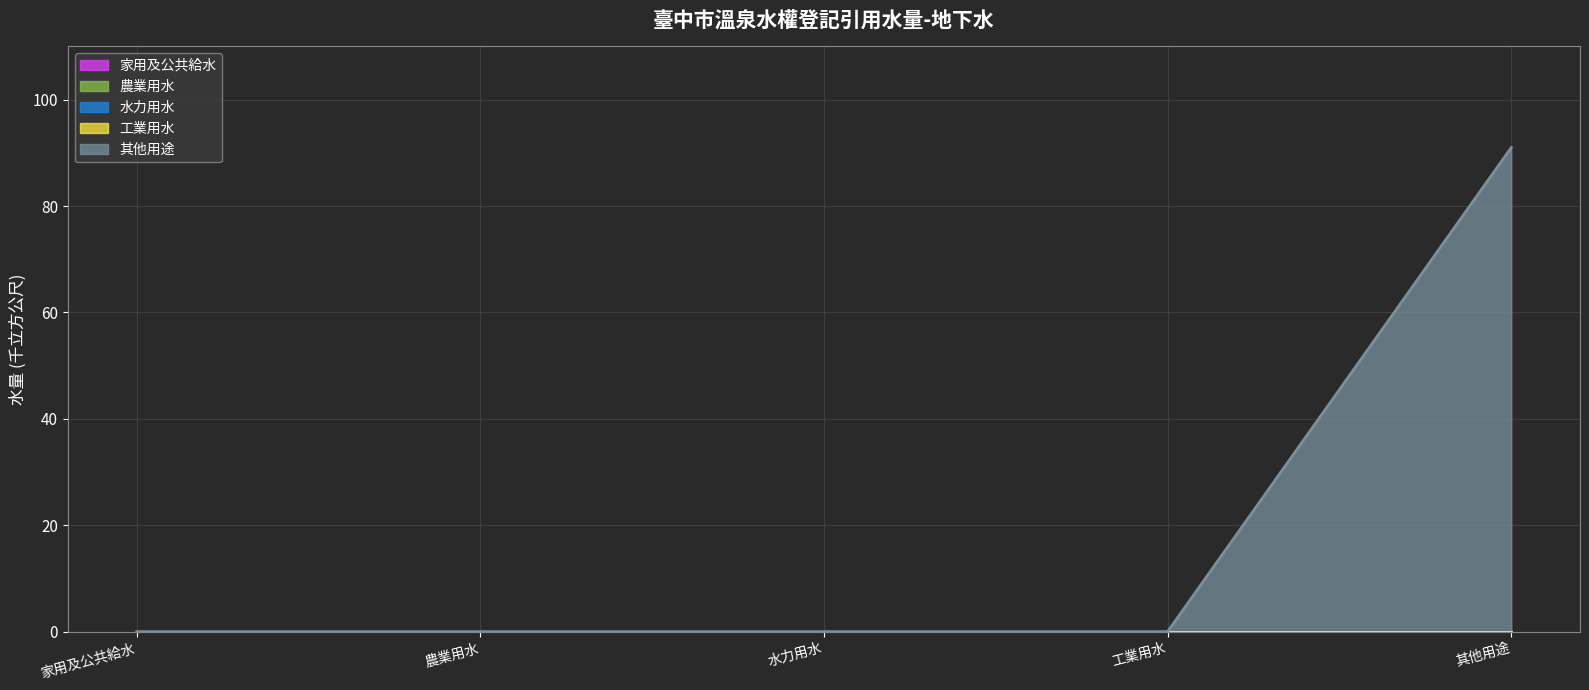

Rank the categories by 其他用途 value from lowest to highest.

家用及公共給水, 農業用水, 水力用水, 工業用水, 其他用途